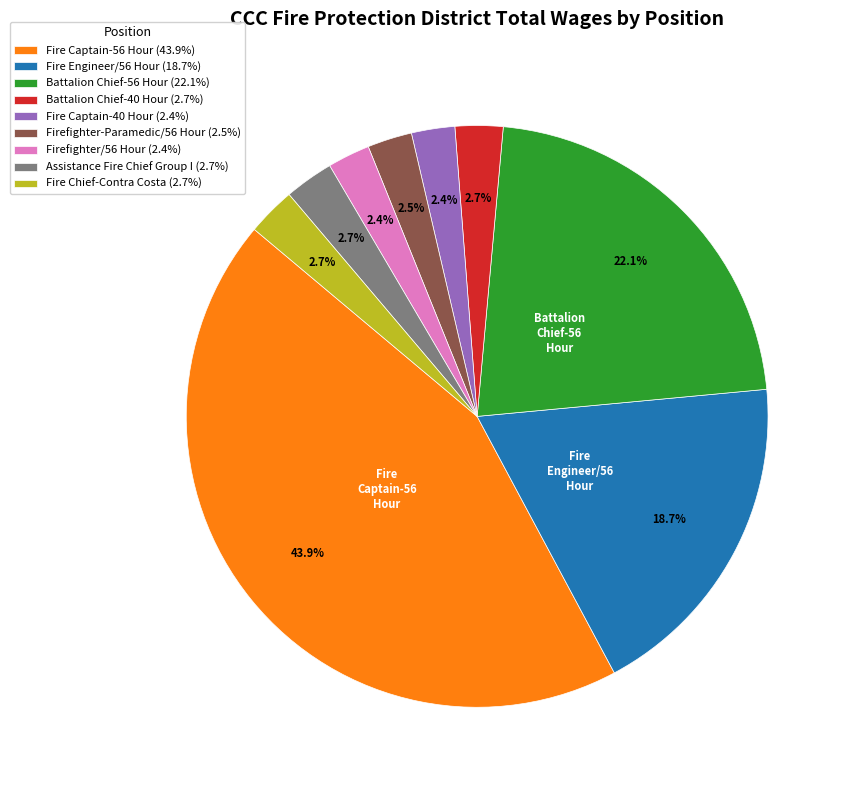

Is it true that Firefighter/56 Hour is 2% of the pie?

True